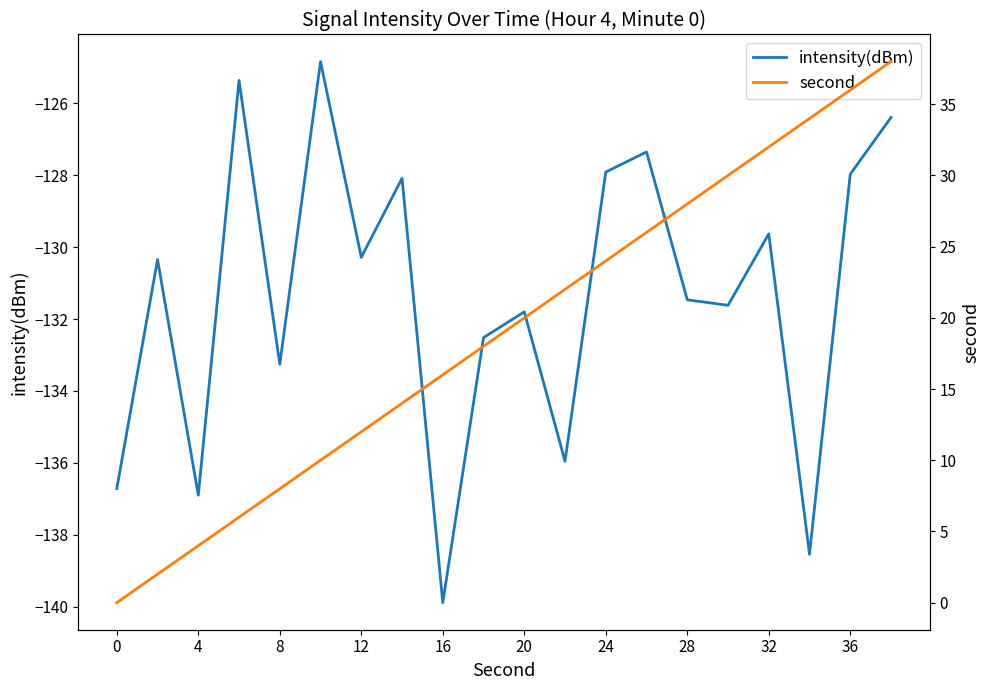

The intensity(dBm) series shows -136.7 at 0. True or false?

True